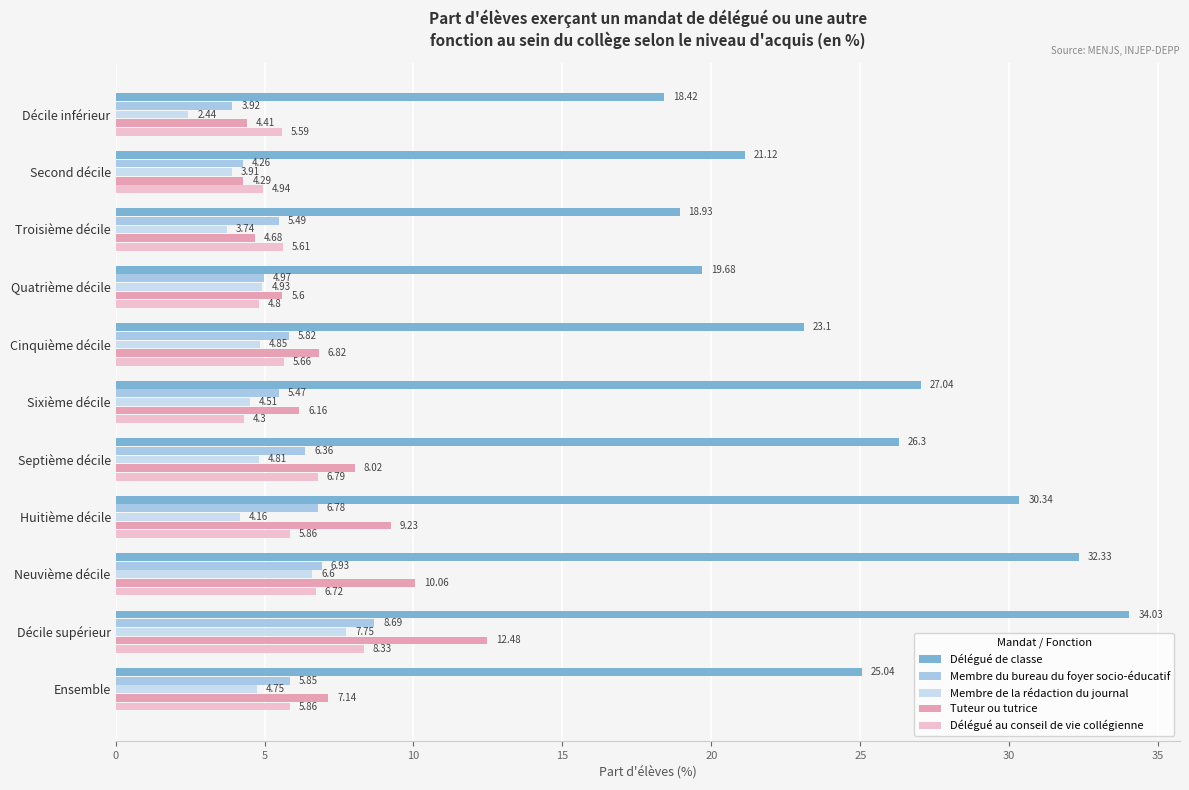

What is the smallest value displayed?

2.4